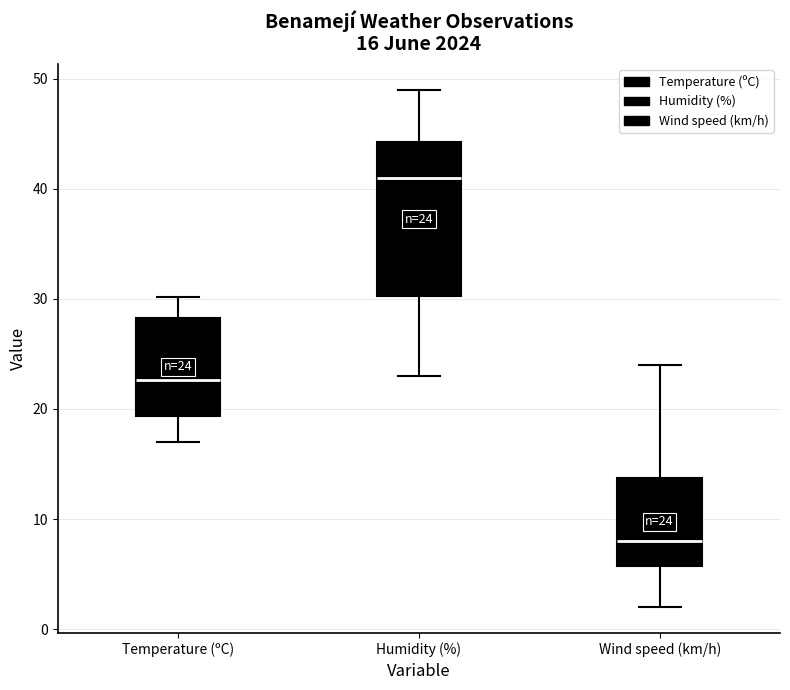

Which box's median line is the lowest?

Wind speed (km/h)